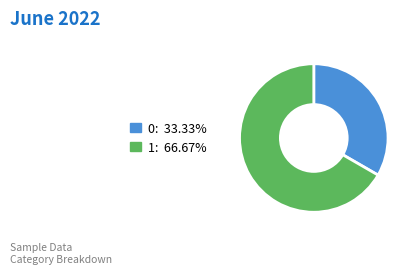

Count the number of slices in the pie.

2